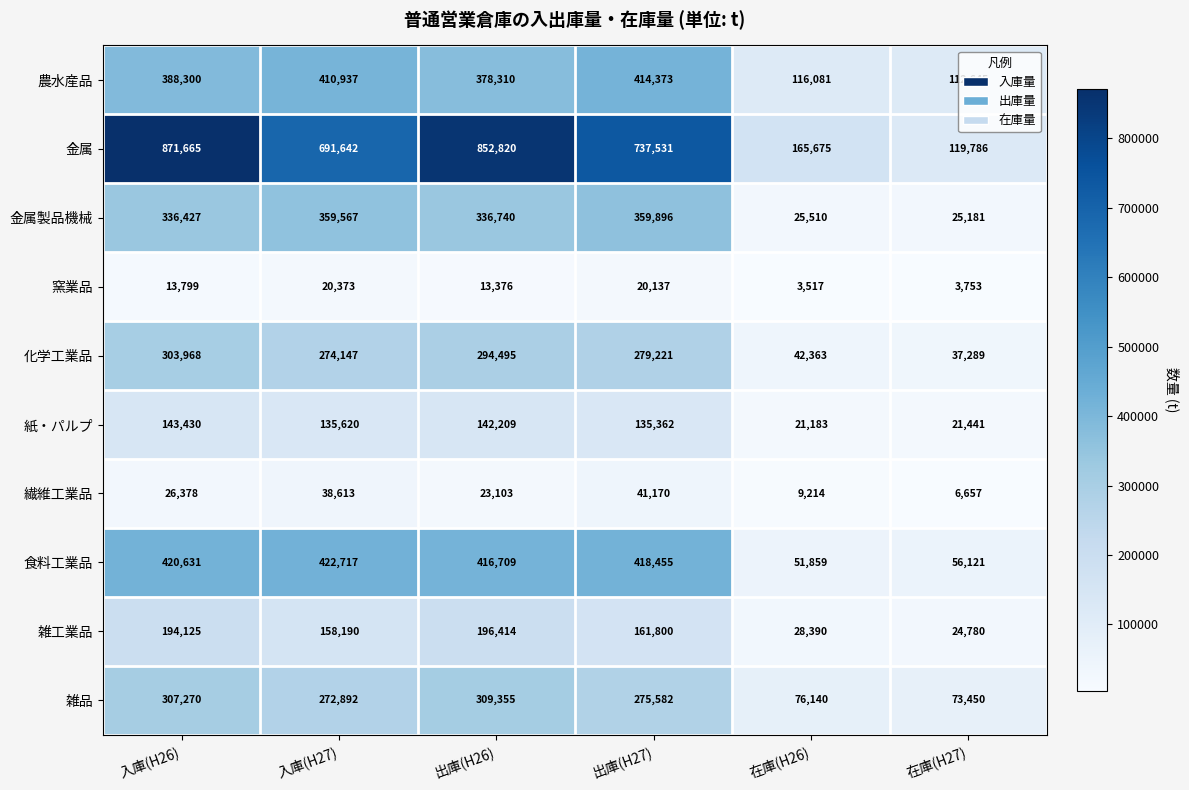

What is the difference between the second highest and second lowest values in the 農水産品 series?

294856